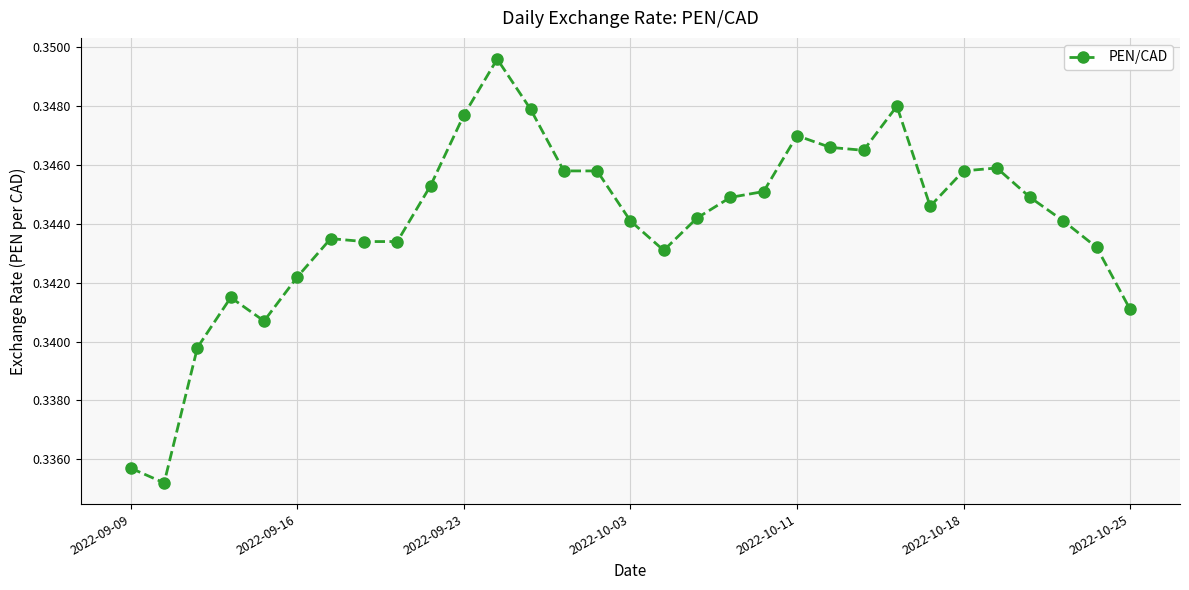

What is the sum of all values?

10.7